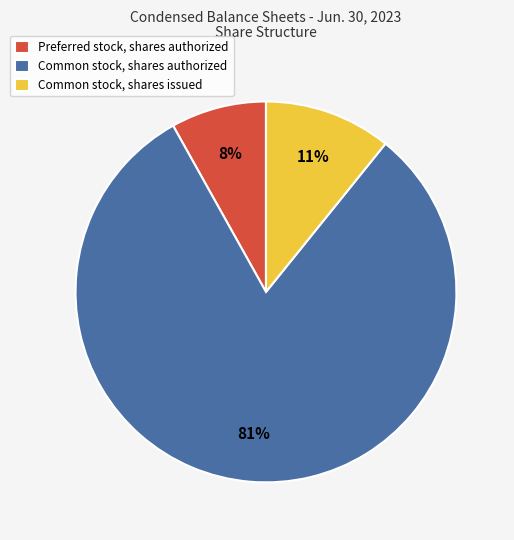

Do Common stock, shares authorized and Common stock, shares issued together represent more than half of the pie?

Yes